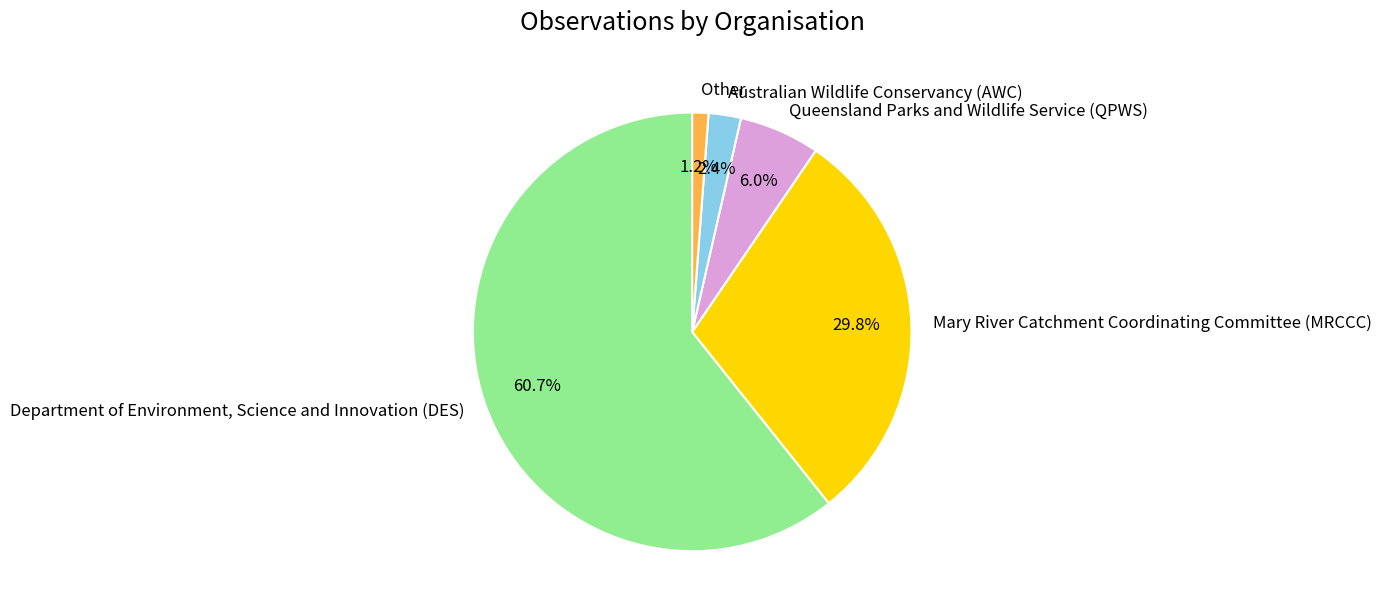

To the nearest percent, what percentage of the pie is Queensland Parks and Wildlife Service (QPWS)?

6%